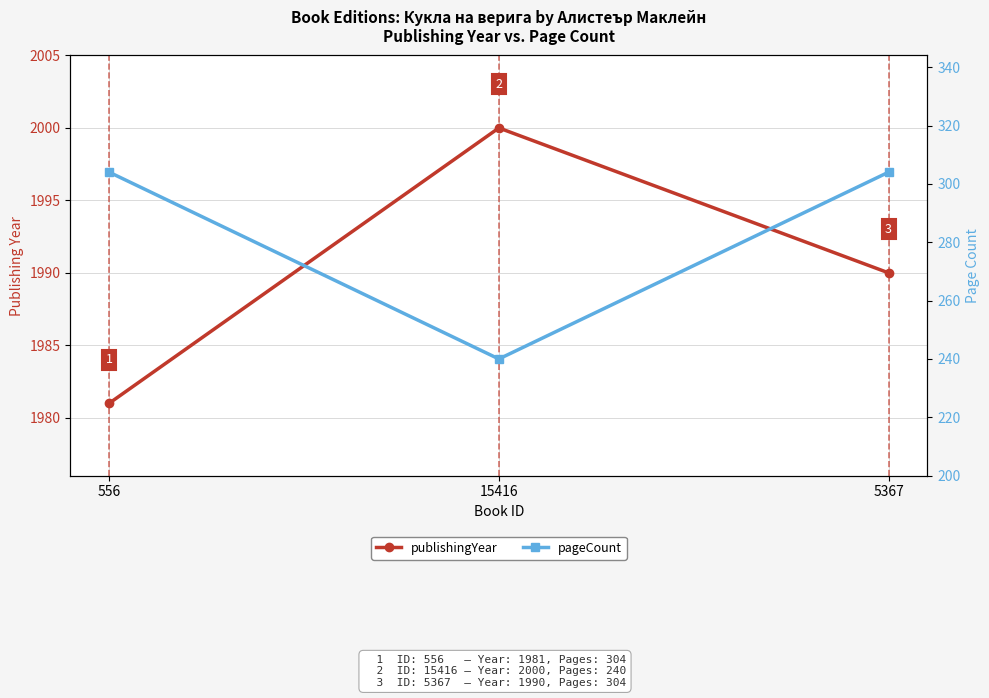

What is the value of the publishingYear point at the 1st from the left?

1981